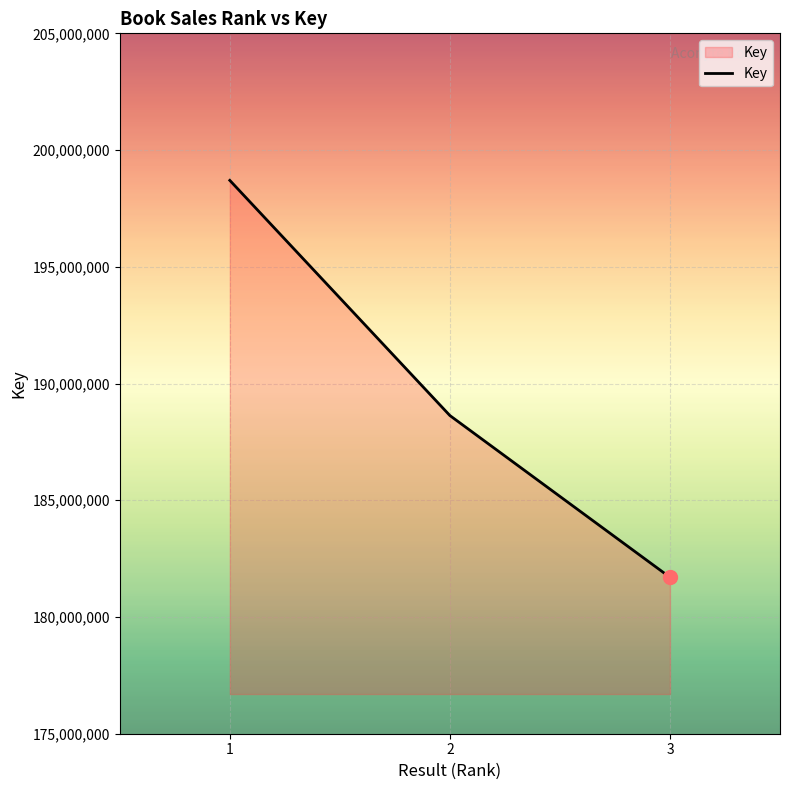

What is the change in value from 2 to 3?

-6928804